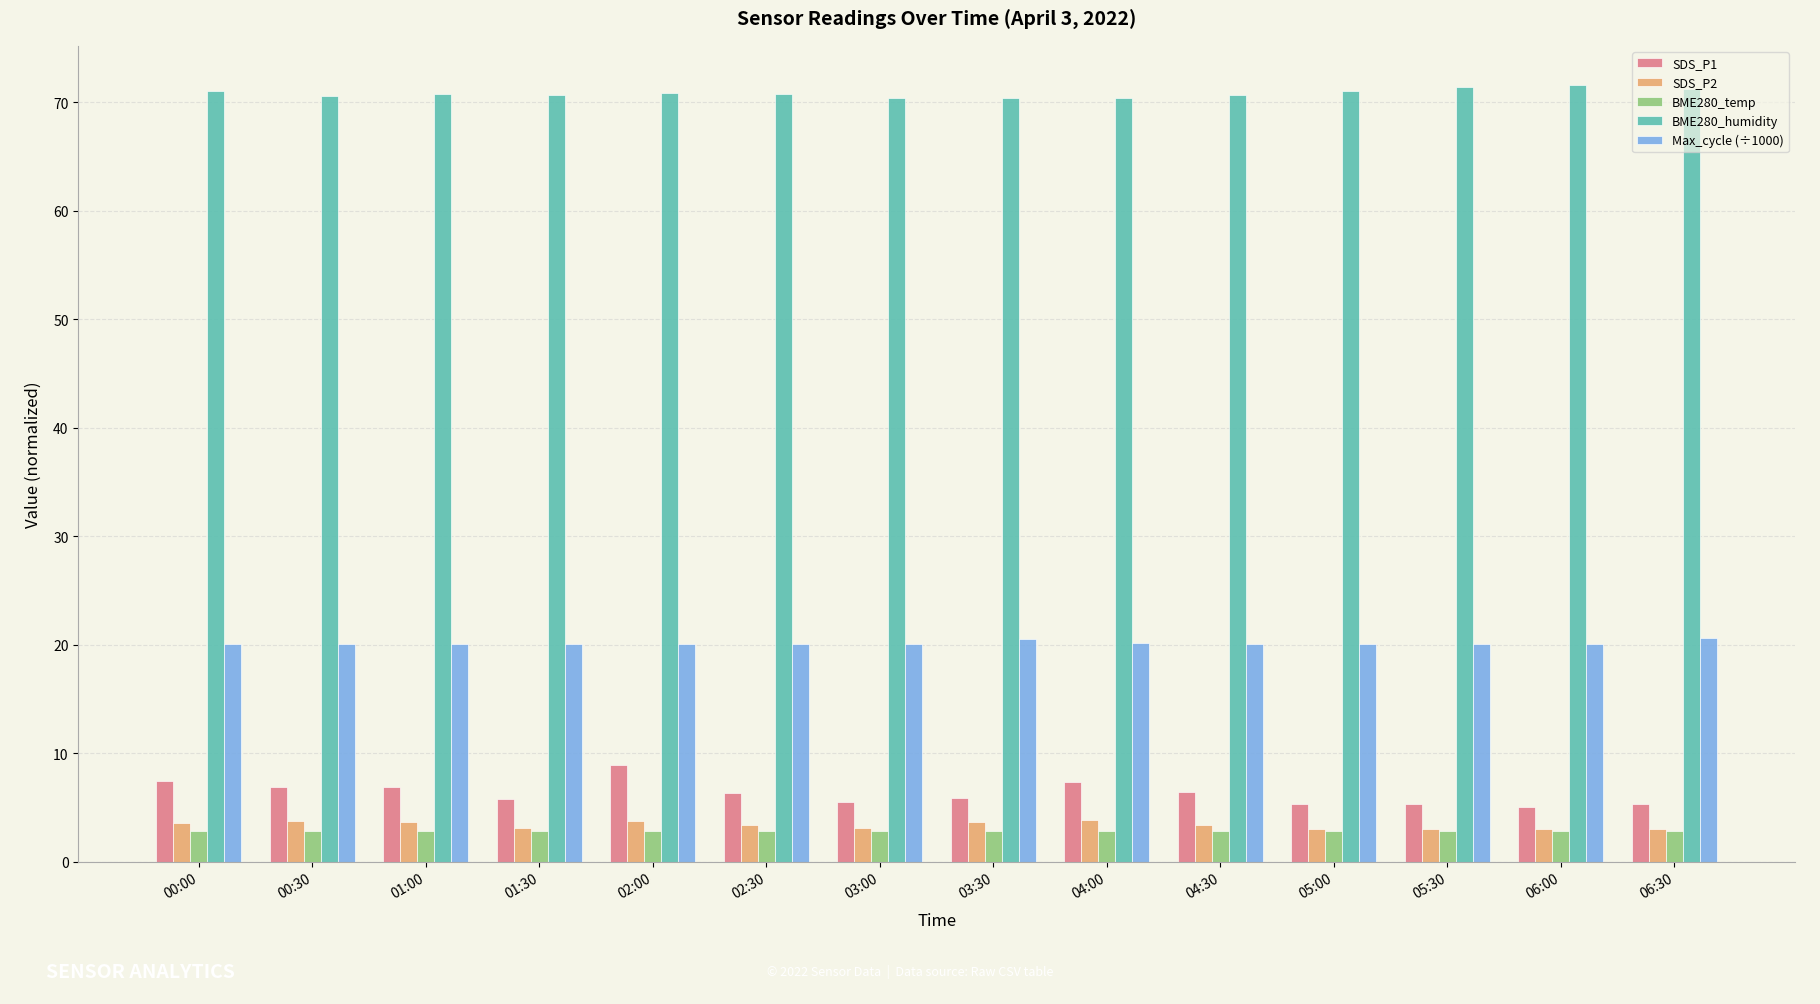

The Max_cycle (÷1000) series shows 8.3 at 05:30. True or false?

False